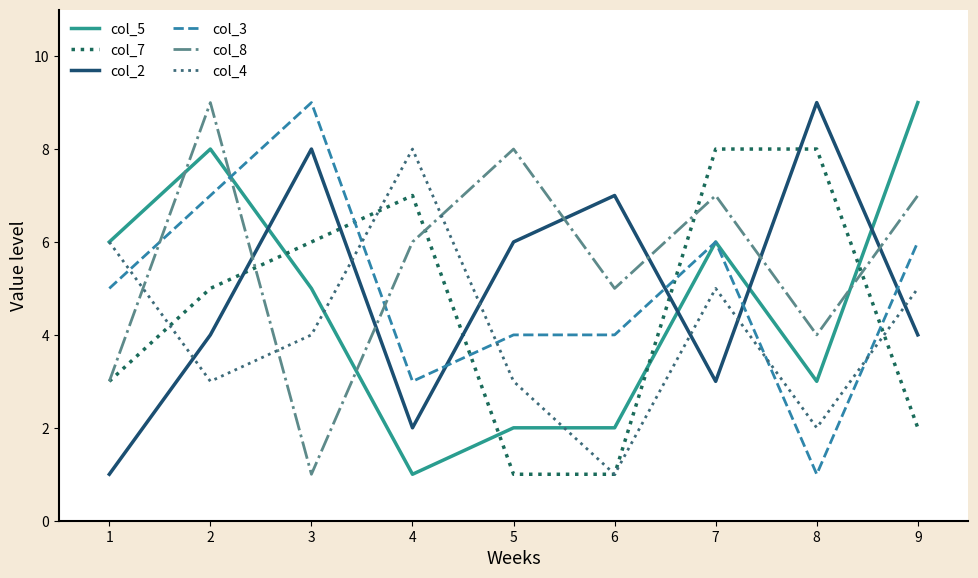

At which label does col_4 first exceed 4?

1